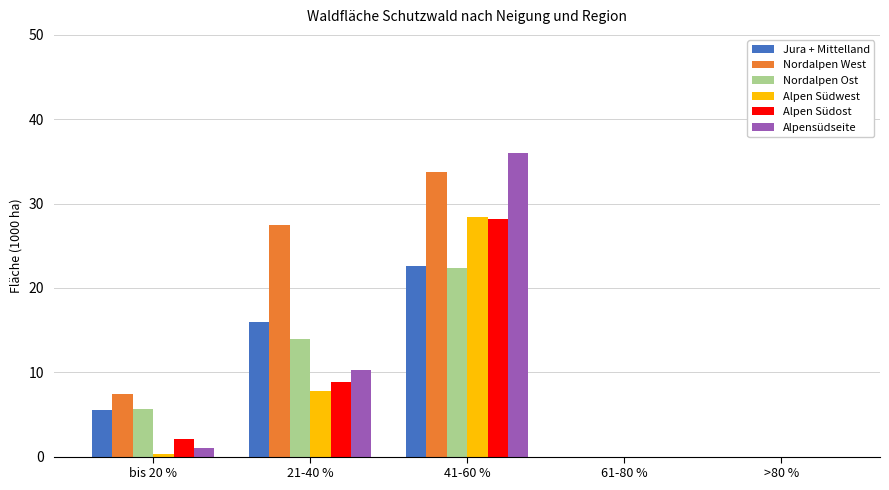

True or false: Jura + Mittelland has a value of 7.3 at 61-80 %.

False